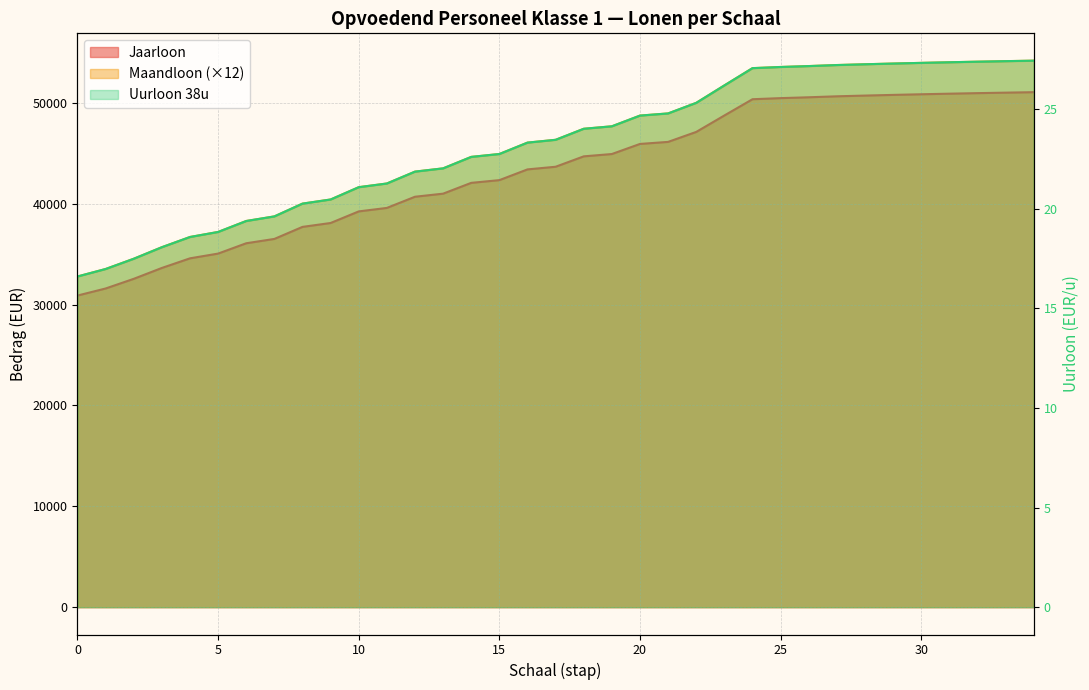

Is it true that Maandloon equals 59334.9 at 12?

False